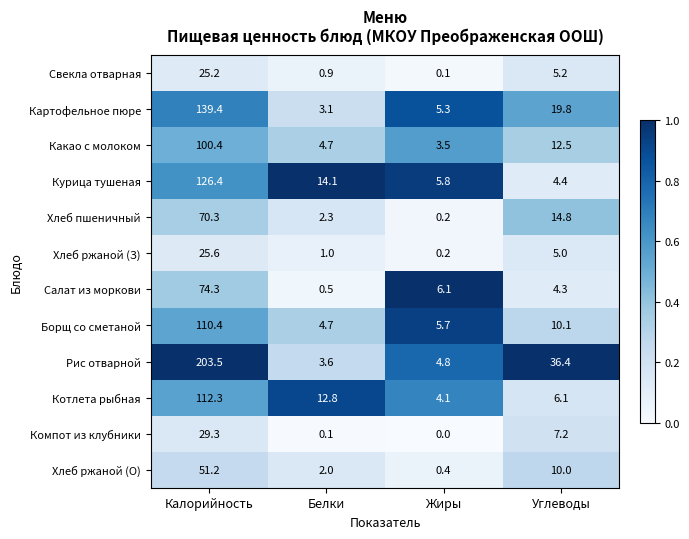

Is it true that Какао с молоком equals 100.4 at Калорийность?

True